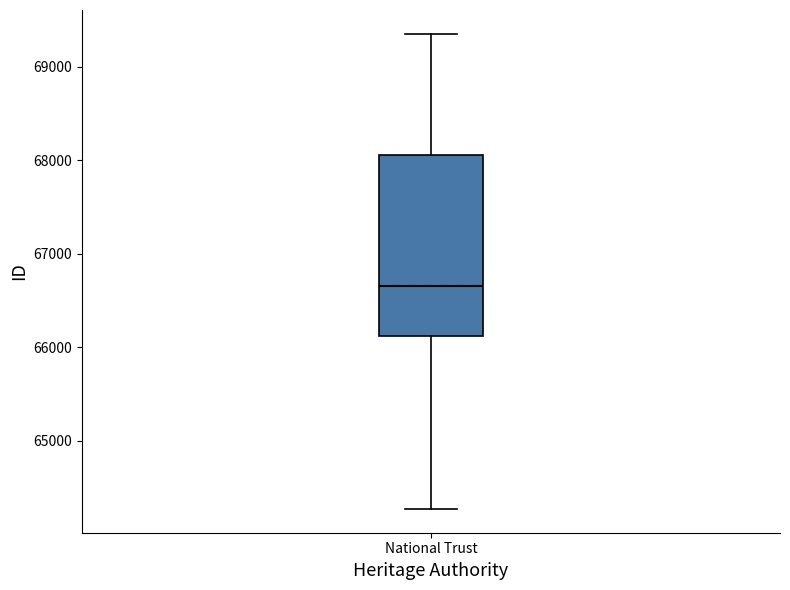

Transcribe this box plot: give where the median line is, the range the box spans, and where the two whiskers end, as read against the y-axis. The values are not printed on the chart, so give them approximately, as read against the axis.

median 66700, box 66100 to 68100, whiskers 64300 to 69400